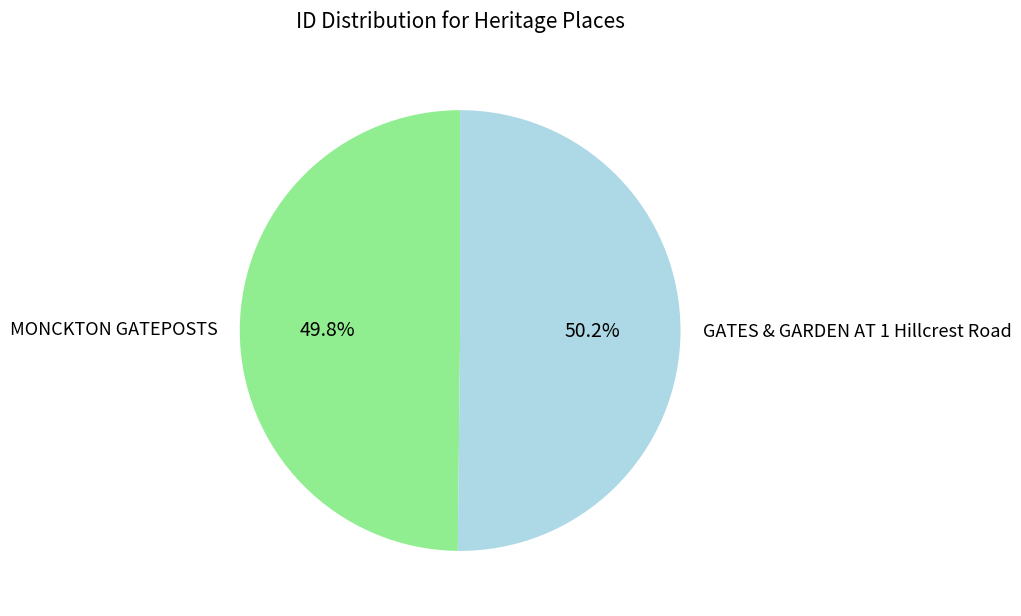

Is there a majority slice in this chart?

Yes